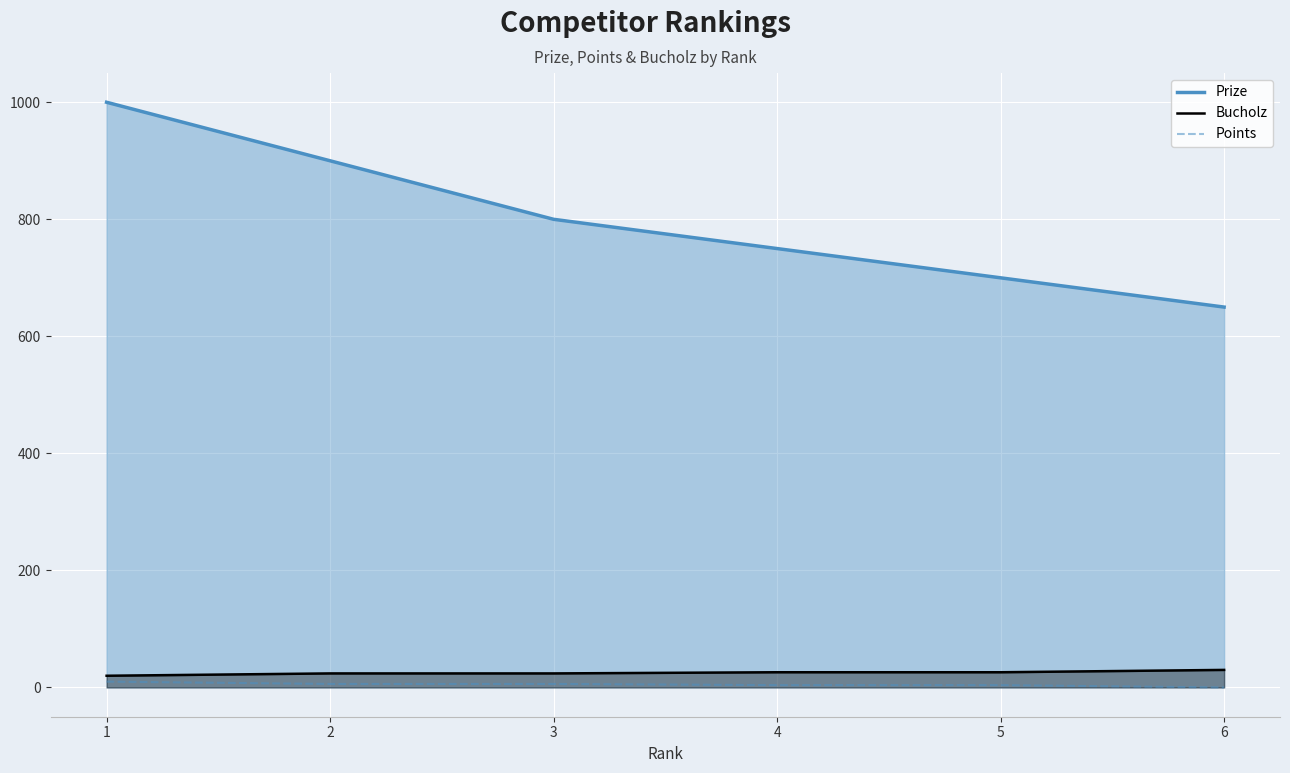

What is the sum of all Prize values?

4800